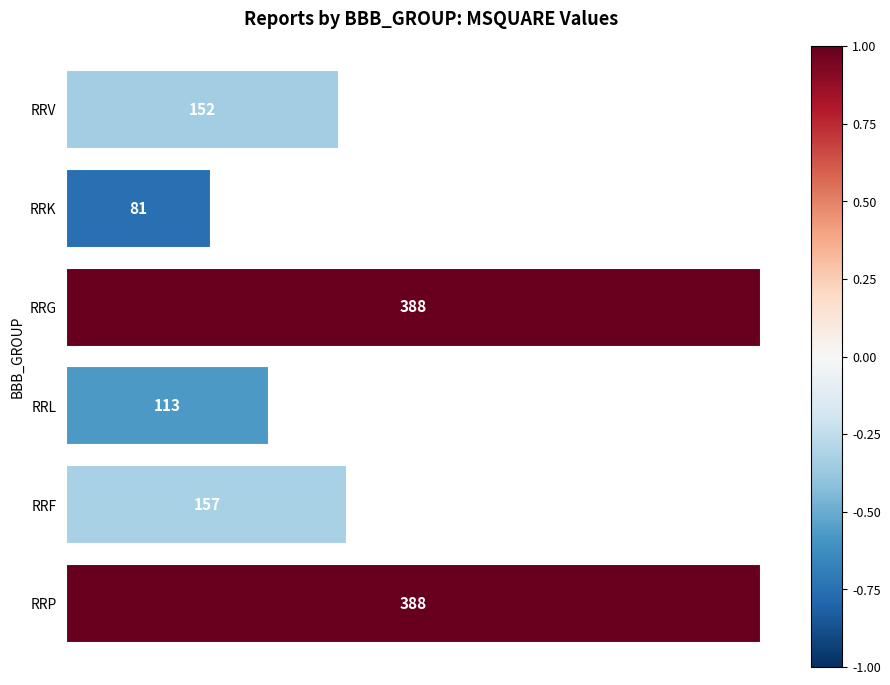

What is the difference between the maximum and minimum values?

307